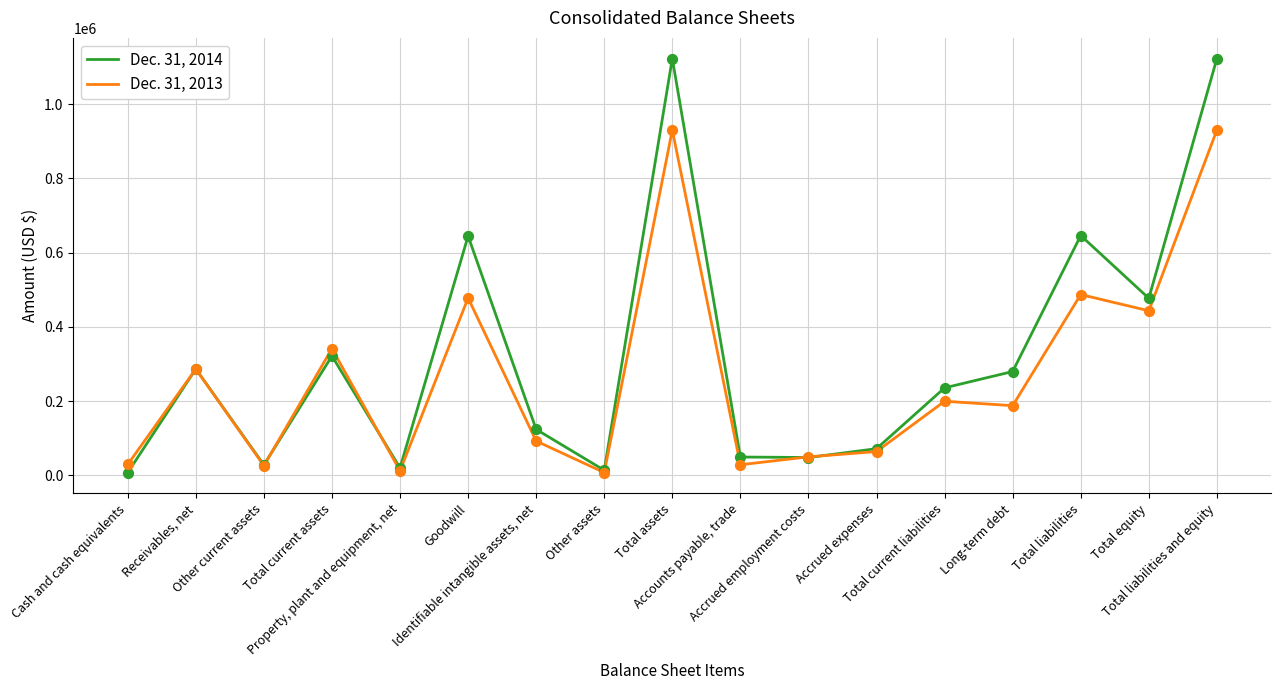

Which series has the largest range (max minus min)?

Dec. 31, 2014